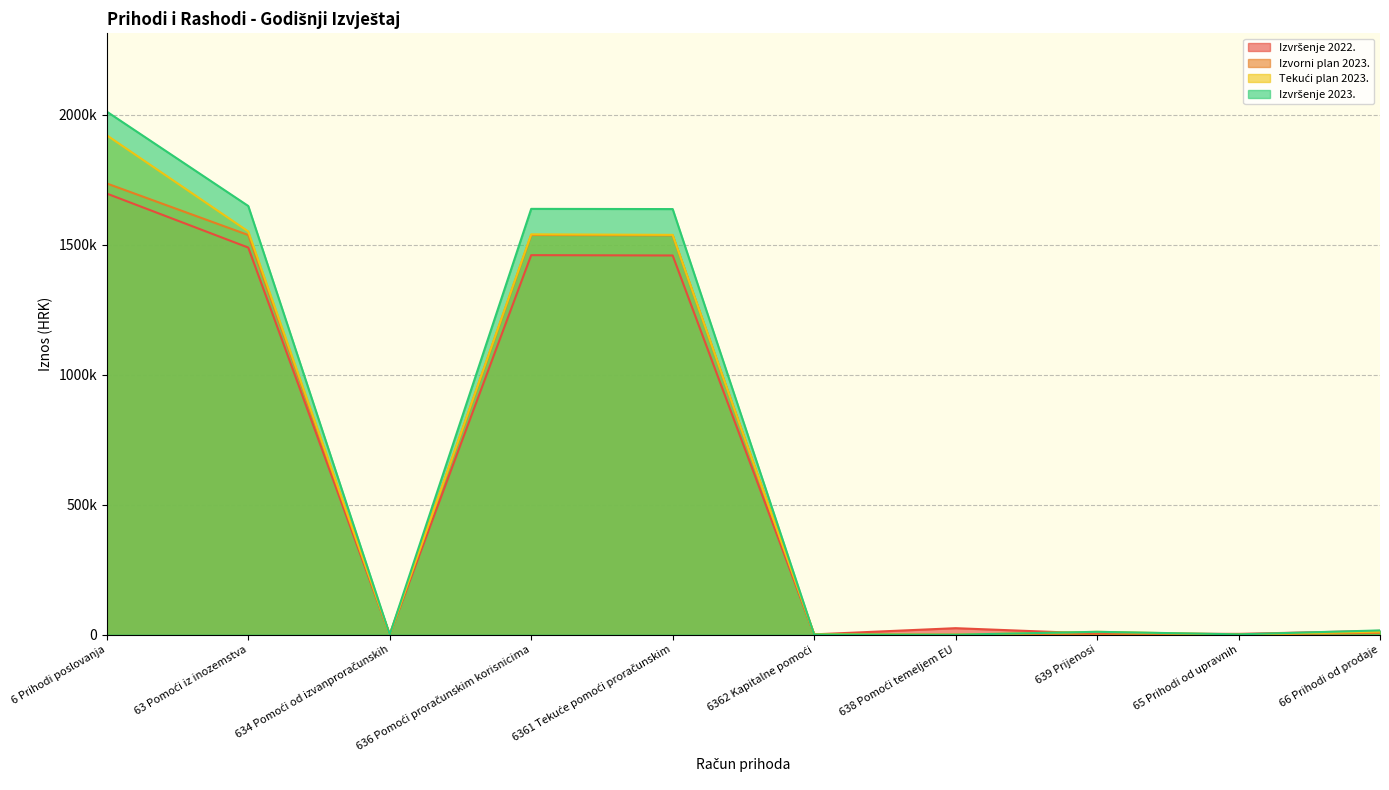

What are all the series names shown in the legend?

Izvršenje 2022., Izvorni plan 2023., Tekući plan 2023., Izvršenje 2023.